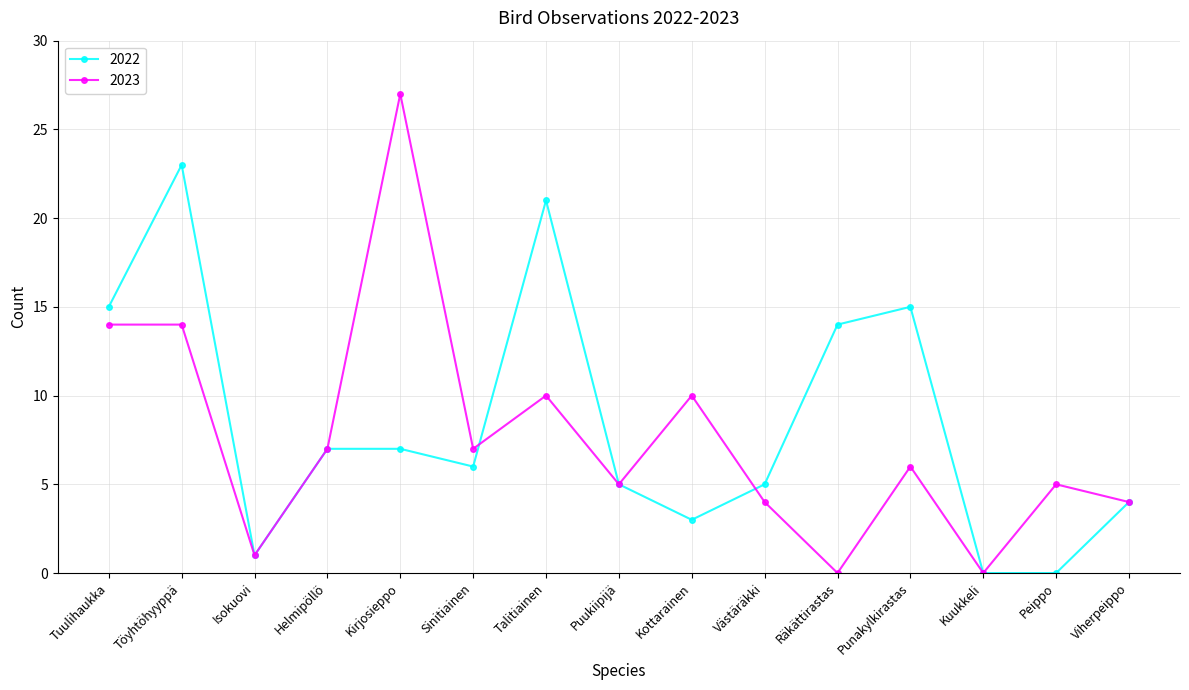

What is the value of the 2022 point at the 1st from the left?

15